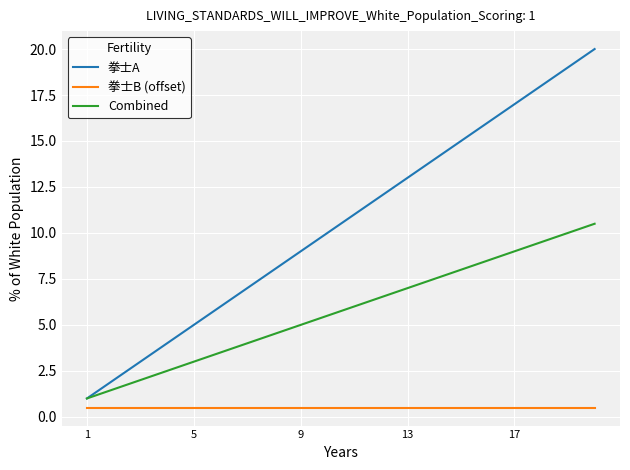

True or false: Combined and 拳士B (offset) cross at least once.

False